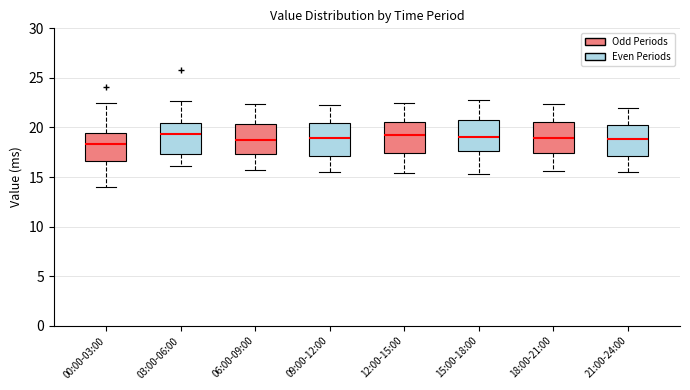

Reading left to right, transcribe this box plot: for each box, give where its median line is, the range the box spans, and where its two whiskers end, as read against the y-axis. The values are not printed on the chart, so give them approximately, as read against the axis.

00:00-03:00: median 18.5, box 16.5 to 19.5, whiskers 14.0 to 22.5
03:00-06:00: median 19.5, box 17.5 to 20.5, whiskers 16.0 to 22.5
06:00-09:00: median 18.5, box 17.5 to 20.5, whiskers 15.5 to 22.5
09:00-12:00: median 19.0, box 17.0 to 20.5, whiskers 15.5 to 22.5
12:00-15:00: median 19.5, box 17.5 to 20.5, whiskers 15.5 to 22.5
15:00-18:00: median 19.0, box 17.5 to 20.5, whiskers 15.5 to 23.0
18:00-21:00: median 19.0, box 17.5 to 20.5, whiskers 15.5 to 22.5
21:00-24:00: median 19.0, box 17.0 to 20.5, whiskers 15.5 to 22.0